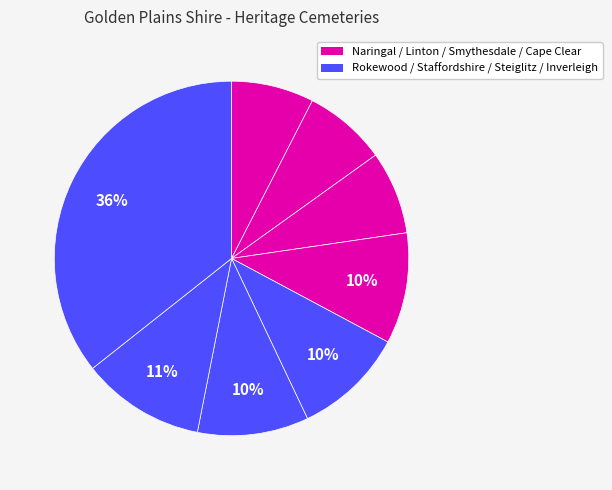

Which slice is the smallest?

Naringal Private Cemetery